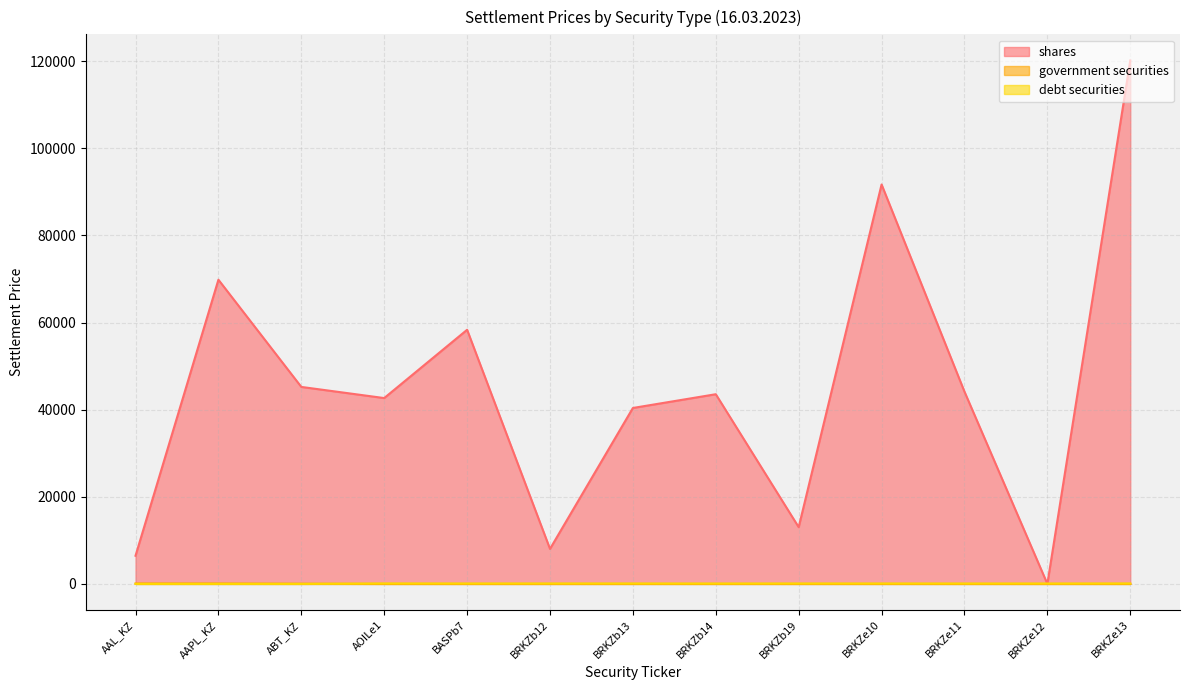

What value does the debt securities series have at BRKZe12?

82.9